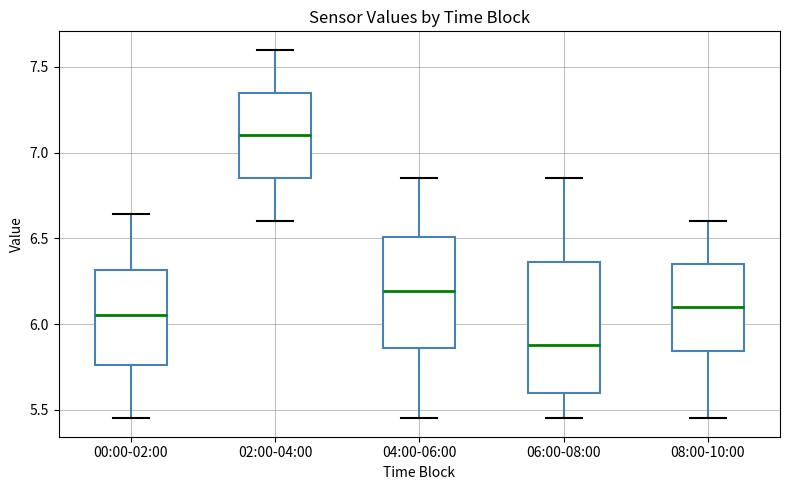

Which box's median line is the lowest?

06:00-08:00